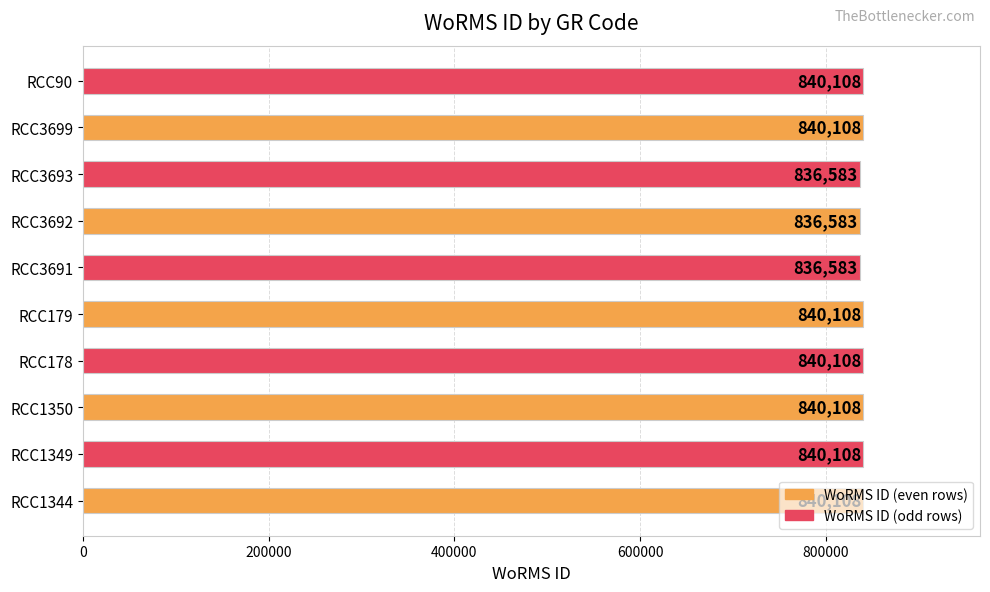

Count the values in the range 836583 to 840108.

10